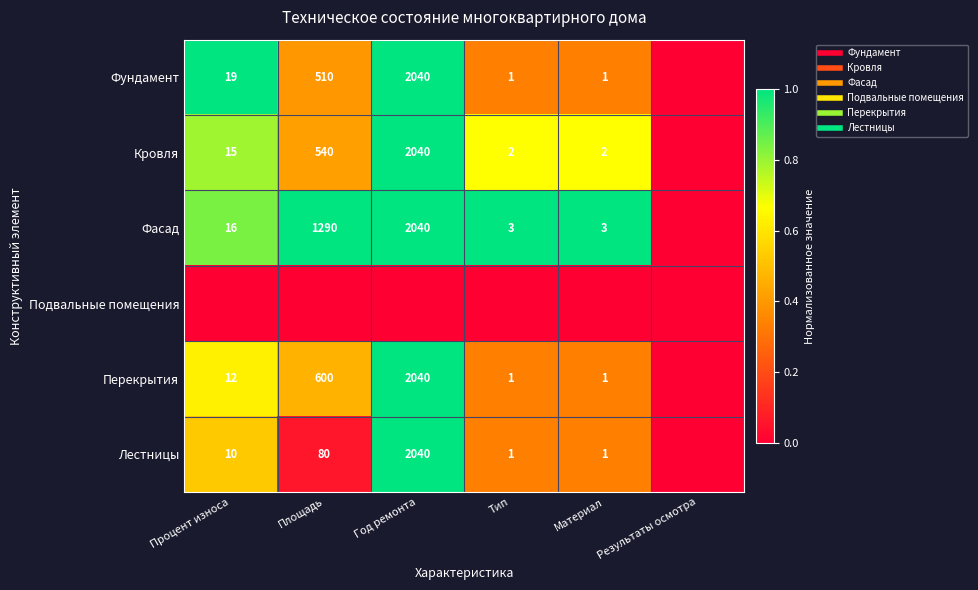

Which has a higher value, Площадь or Материал?

Площадь